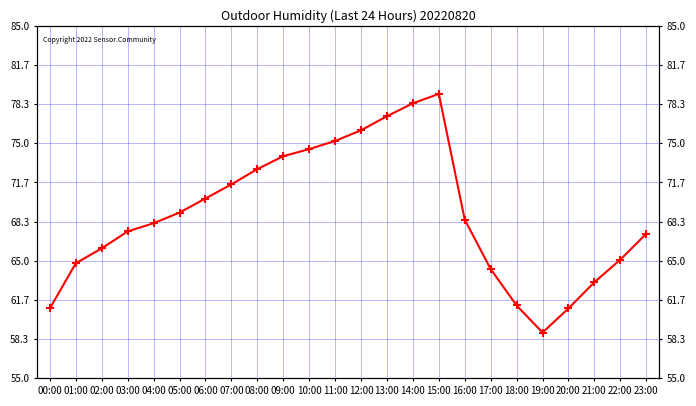

What is the value of the 3rd point from the left?

66.1